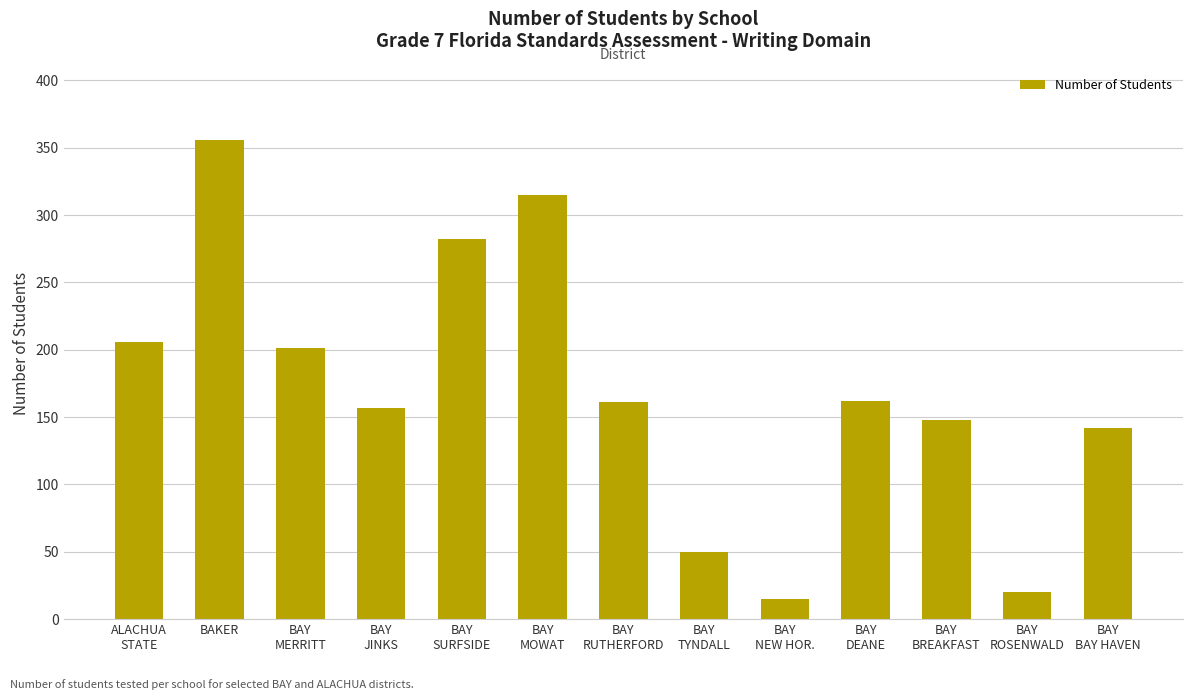

What is the change in value from BAY
RUTHERFORD to BAY
BAY HAVEN?

-19